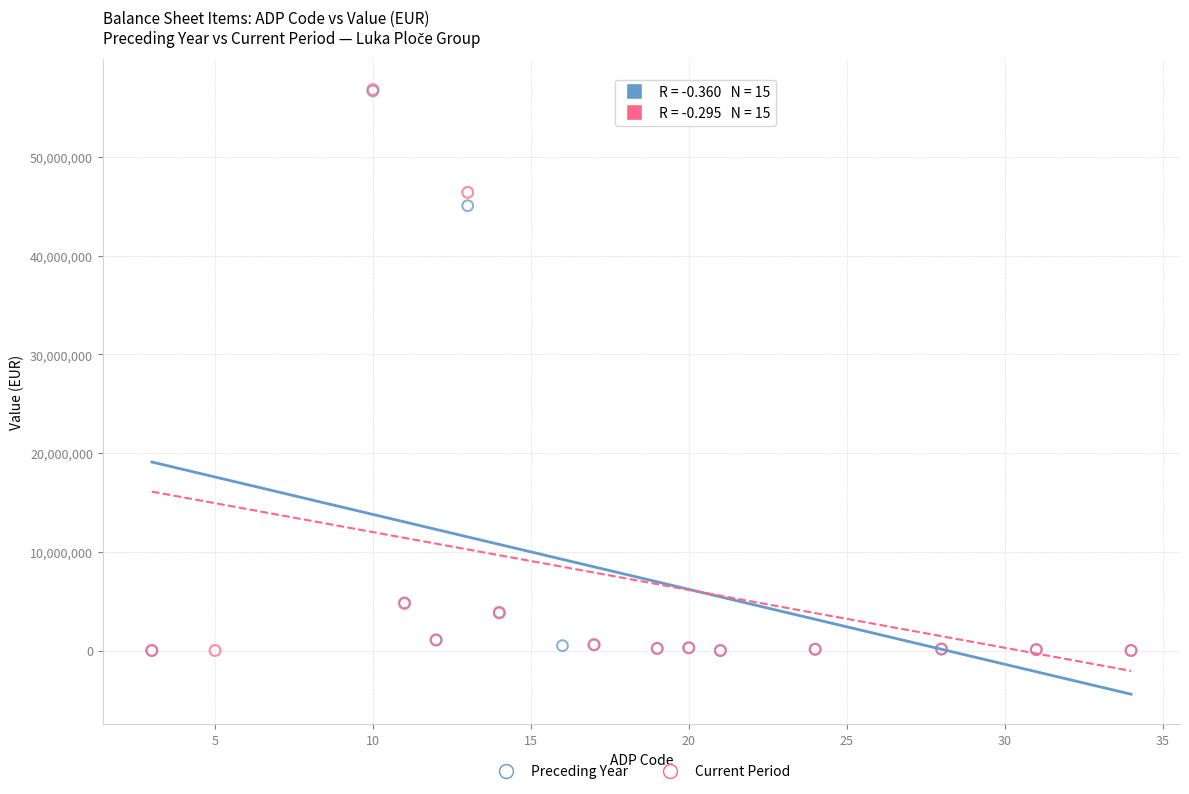

Which series has the widest spread of Y values?

Current Period